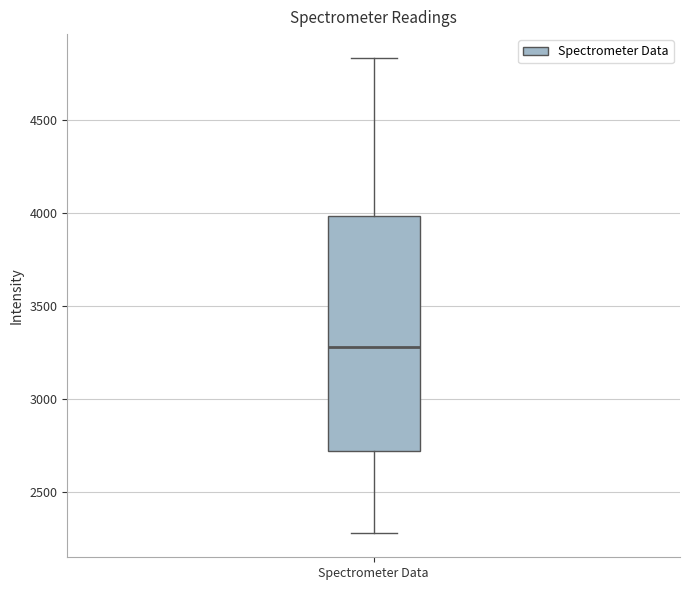

Where does the lower whisker of the box for Spectrometer Data end on the y-axis? The values are not printed on the chart, so give them approximately, as read against the axis.

2300